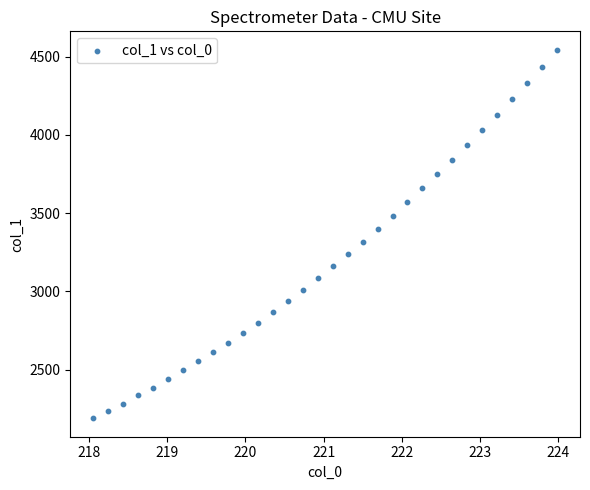

What is the range of Y values (max minus min)?

2353.2